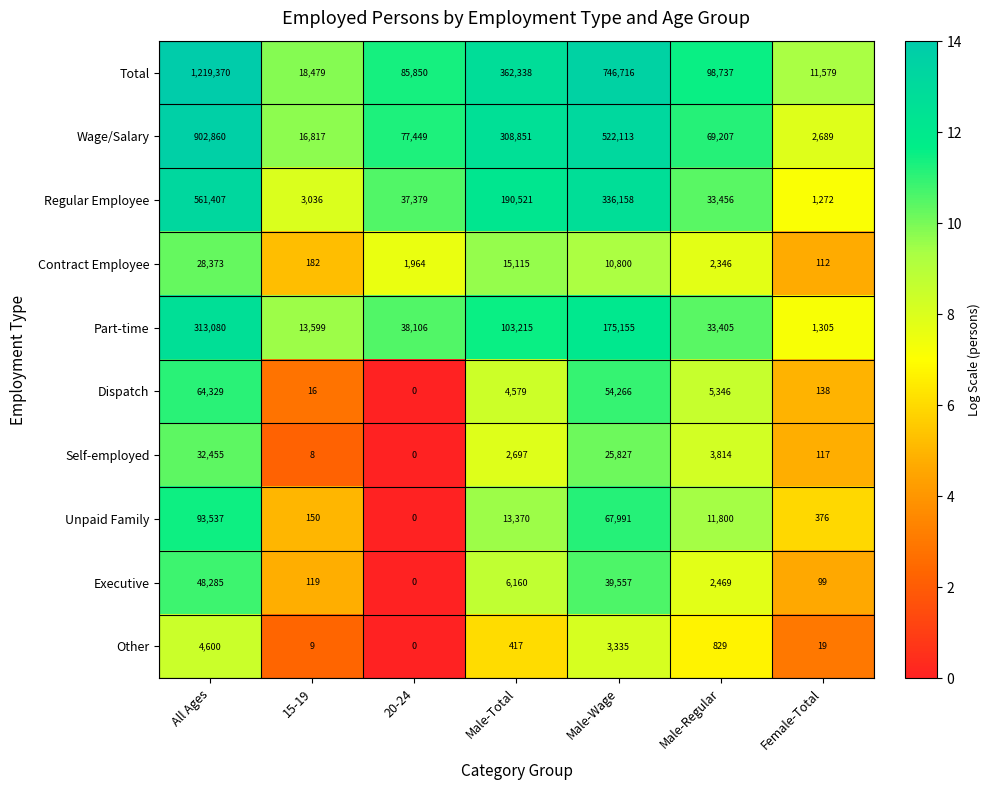

What is the total value across all series at Female-Total?

17706